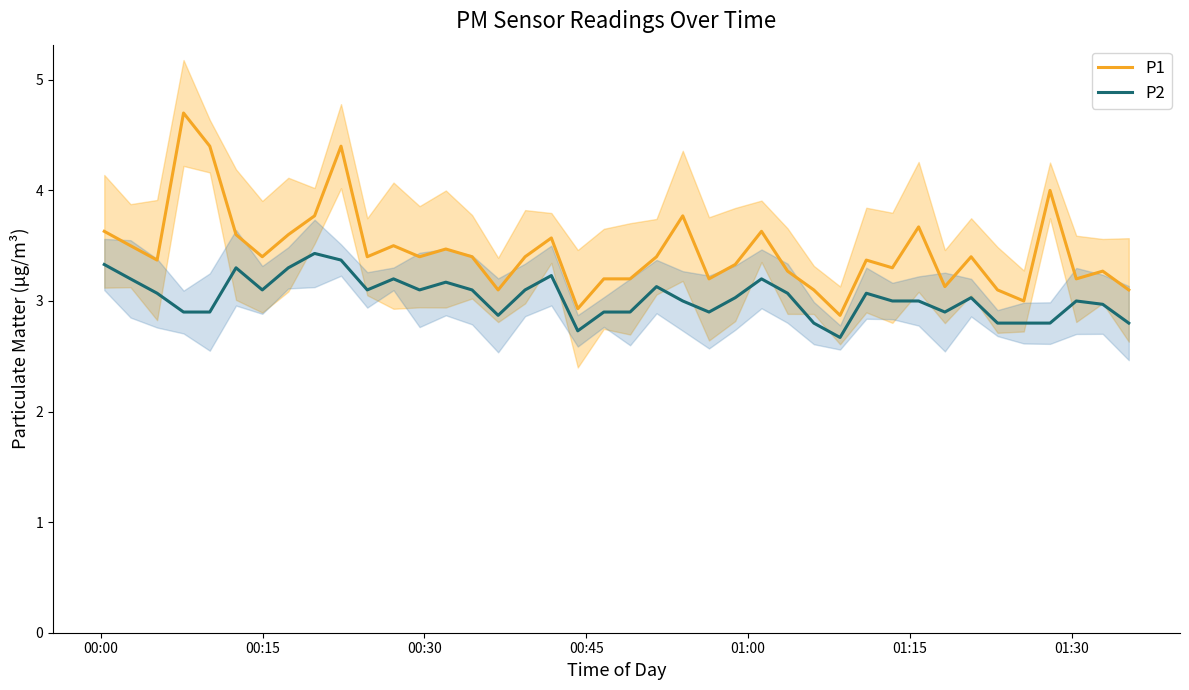

True or false: P2 and P1 cross at least once.

False